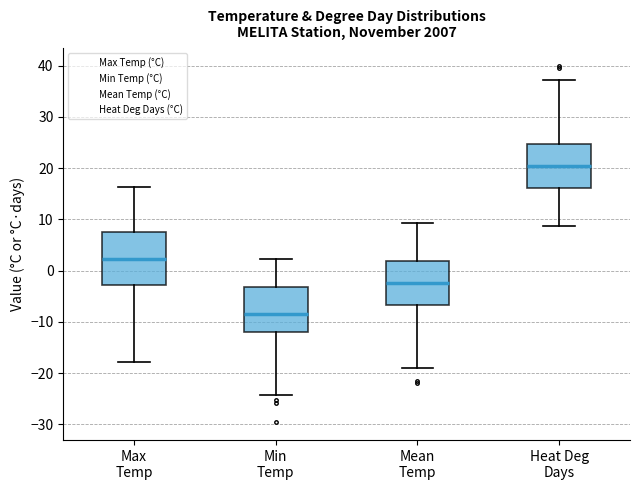

Reading left to right, transcribe this box plot: for each box, give where its median line is, the range the box spans, and where its two whiskers end, as read against the y-axis. The values are not printed on the chart, so give them approximately, as read against the axis.

Max Temp: median 2, box -3 to 7, whiskers -18 to 16
Min Temp: median -9, box -12 to -3, whiskers -24 to 2
Mean Temp: median -2, box -7 to 2, whiskers -19 to 9
Heat Deg Days: median 20, box 16 to 25, whiskers 9 to 37